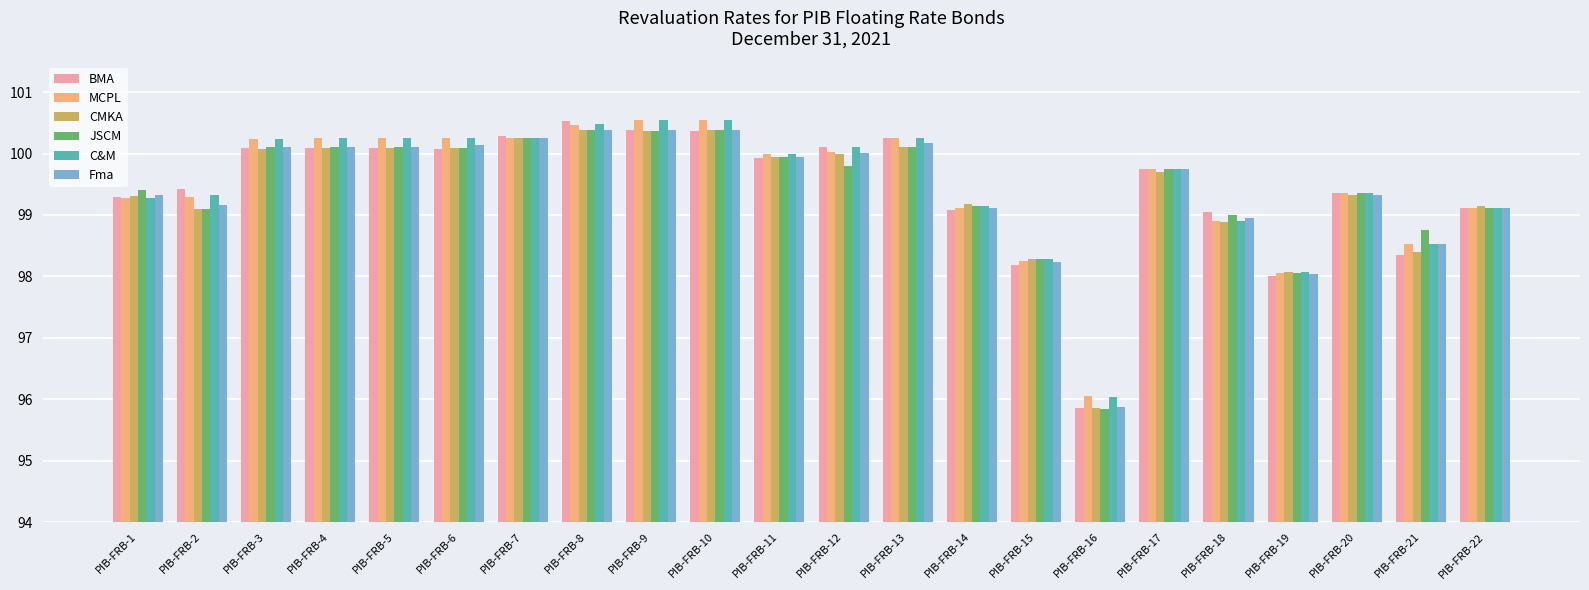

What is the sum of all BMA values?

2187.7